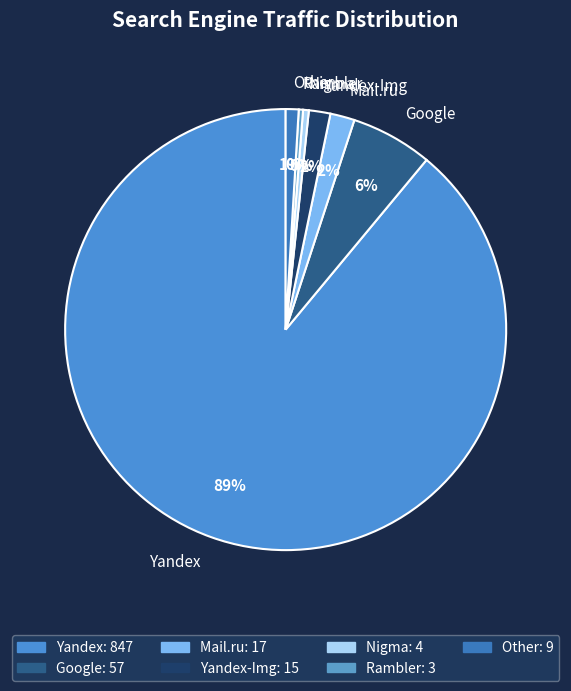

Combined, do Google and Yandex account for over 50%?

Yes